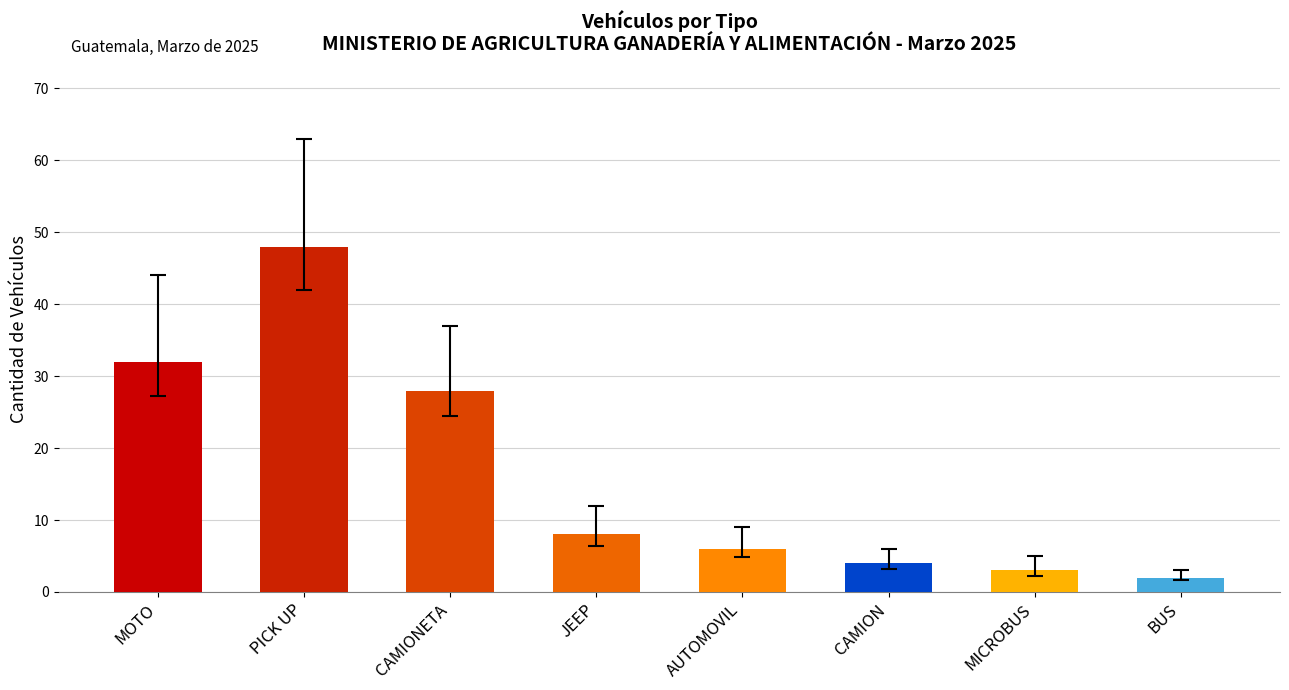

What is the sum of the values at MOTO and MICROBUS?

35